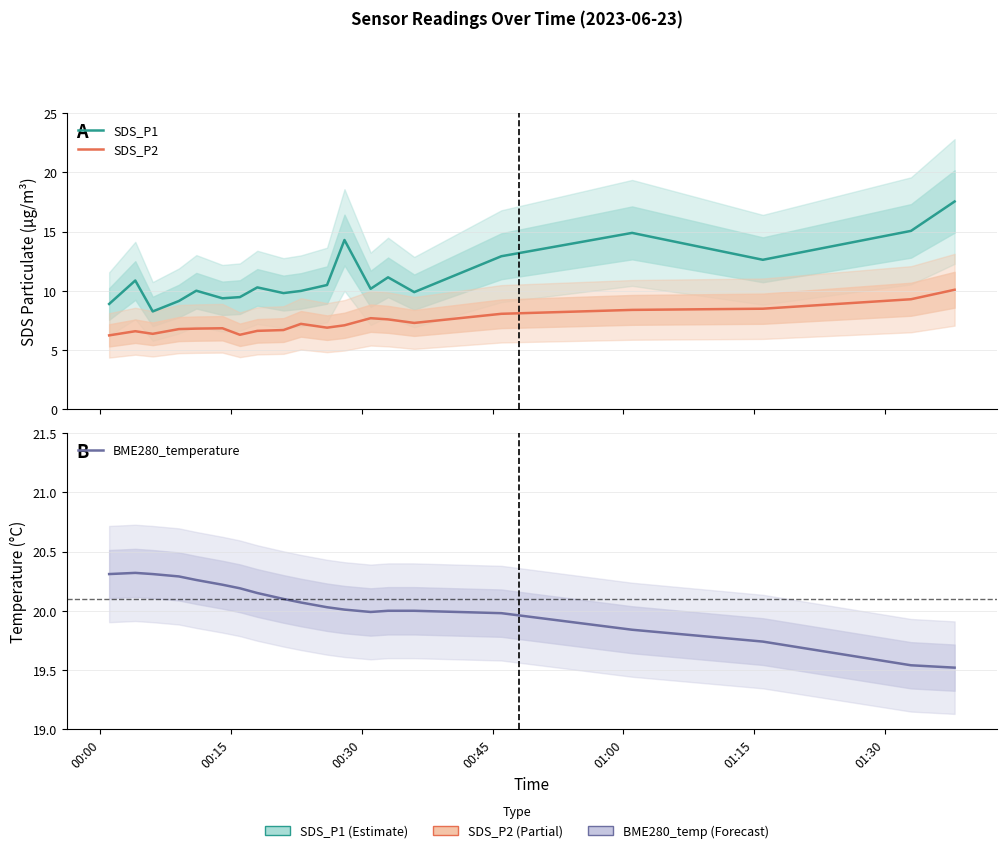

Is it true that SDS_P2 equals 11.7 at 9?

False